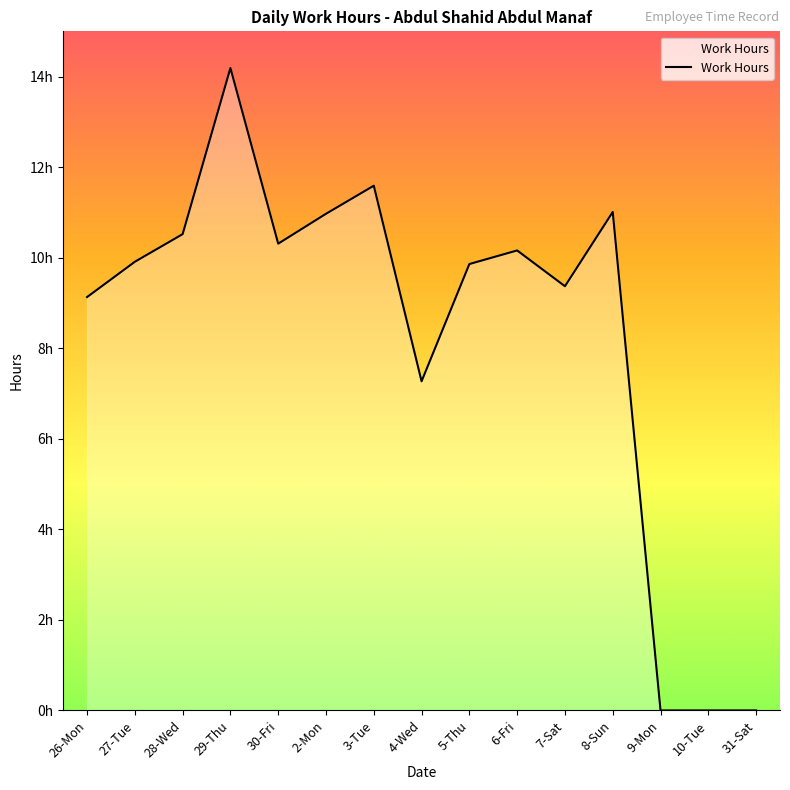

Does the chart have visible grid lines?

No